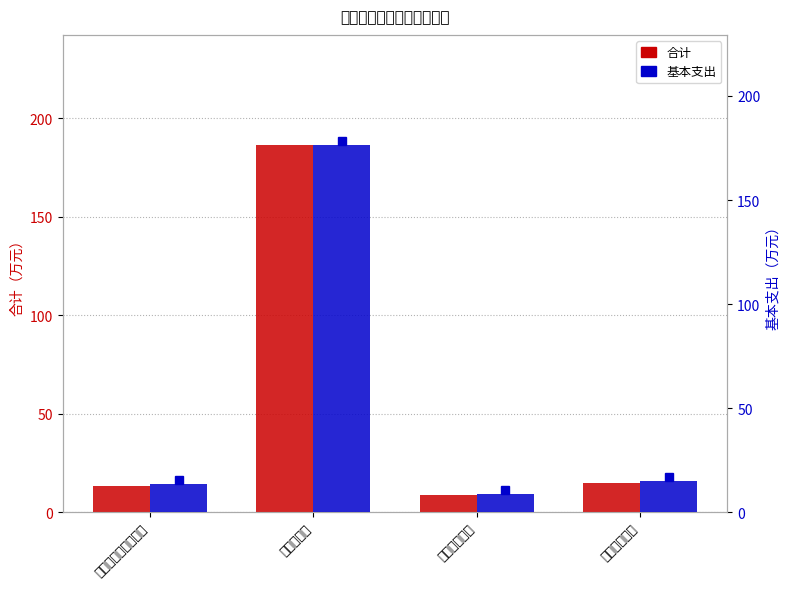

What is the label of the 2nd bar from the right?

住房保障支出